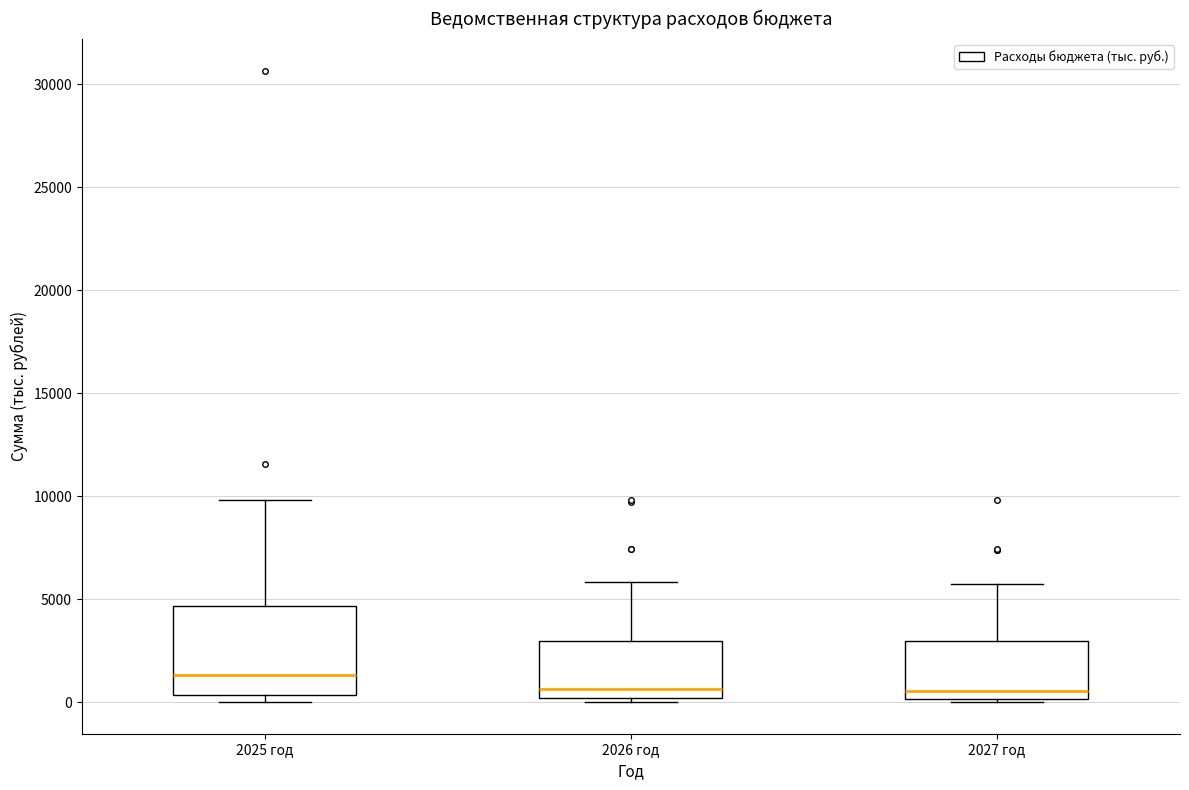

Which box's median line is the highest?

2025 год